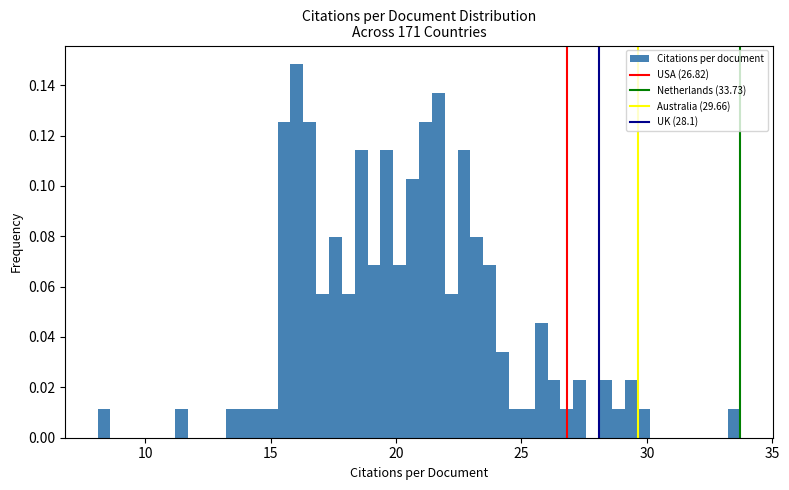

Read against the x-axis, roughly where is the centre of the tallest bar?

16.0